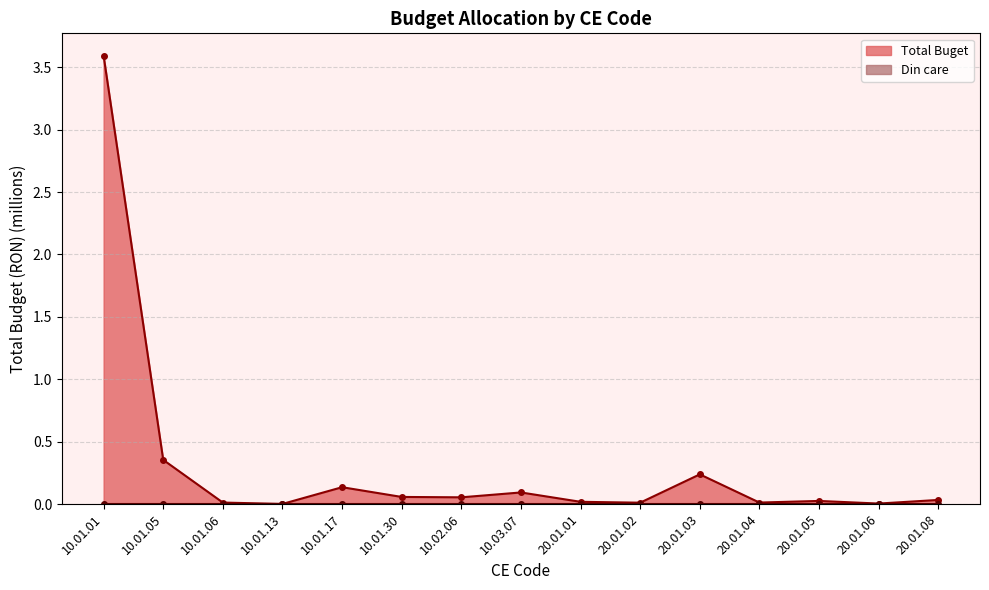

Rank the categories by value from lowest to highest.

10.01.13, 20.01.06, 20.01.02, 10.01.06, 20.01.04, 20.01.01, 20.01.05, 20.01.08, 10.02.06, 10.01.30, 10.03.07, 10.01.17, 20.01.03, 10.01.05, 10.01.01